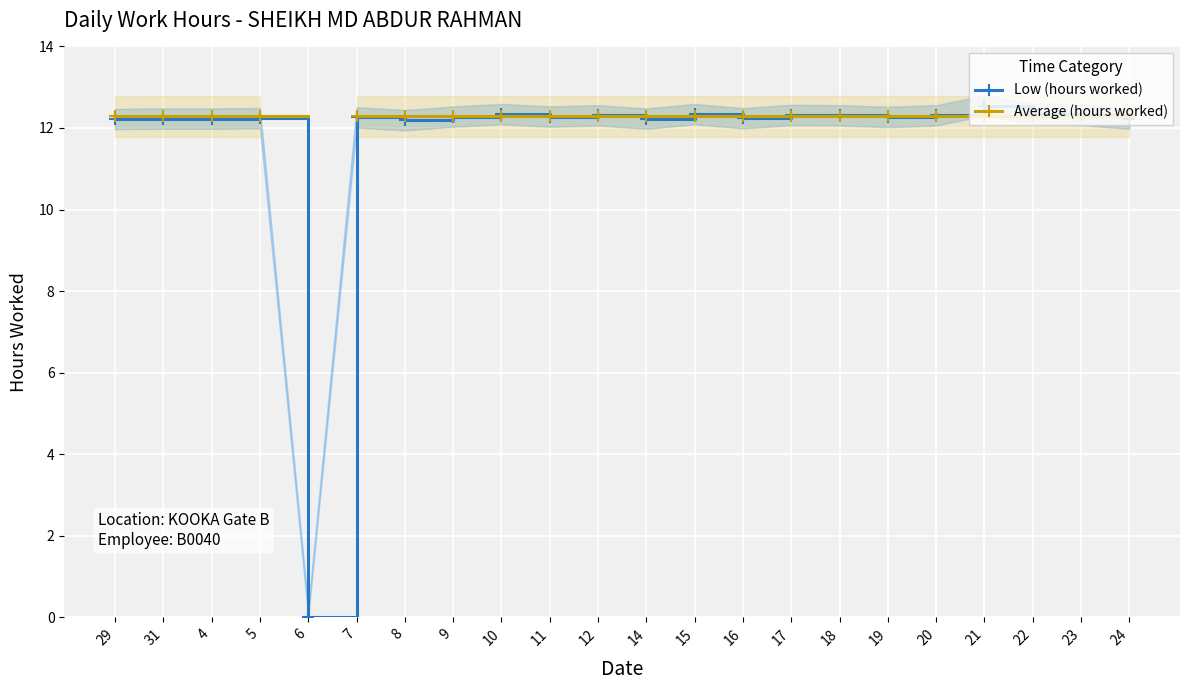

At how many categories does at least one series exceed 4?

21